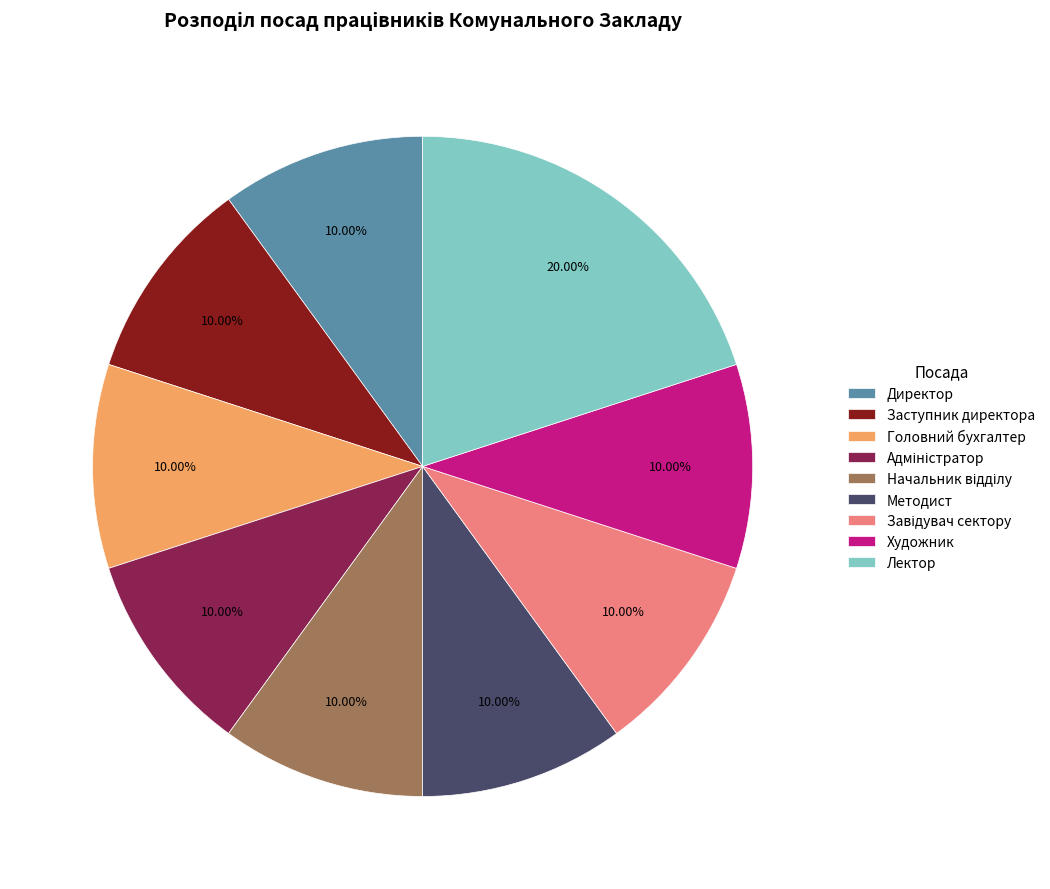

What percentage is the Лектор slice, to the nearest percent?

20%